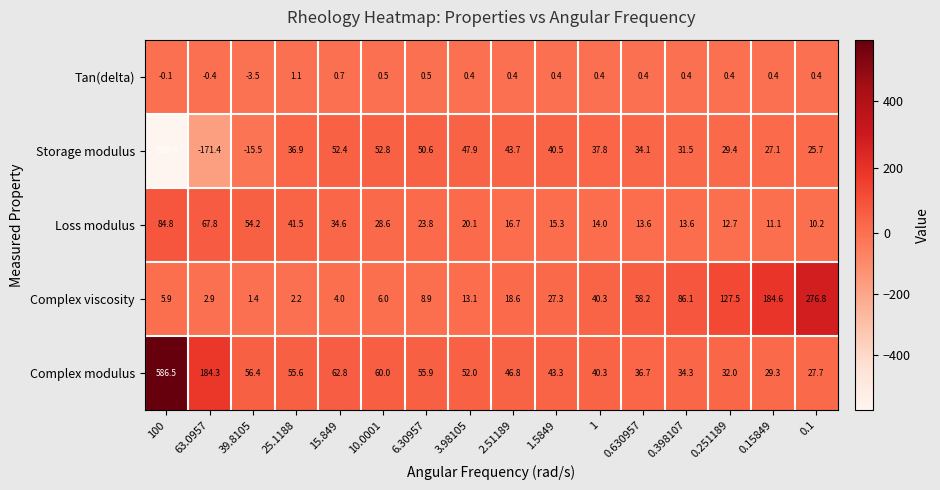

At which label does Loss modulus first exceed 20?

100